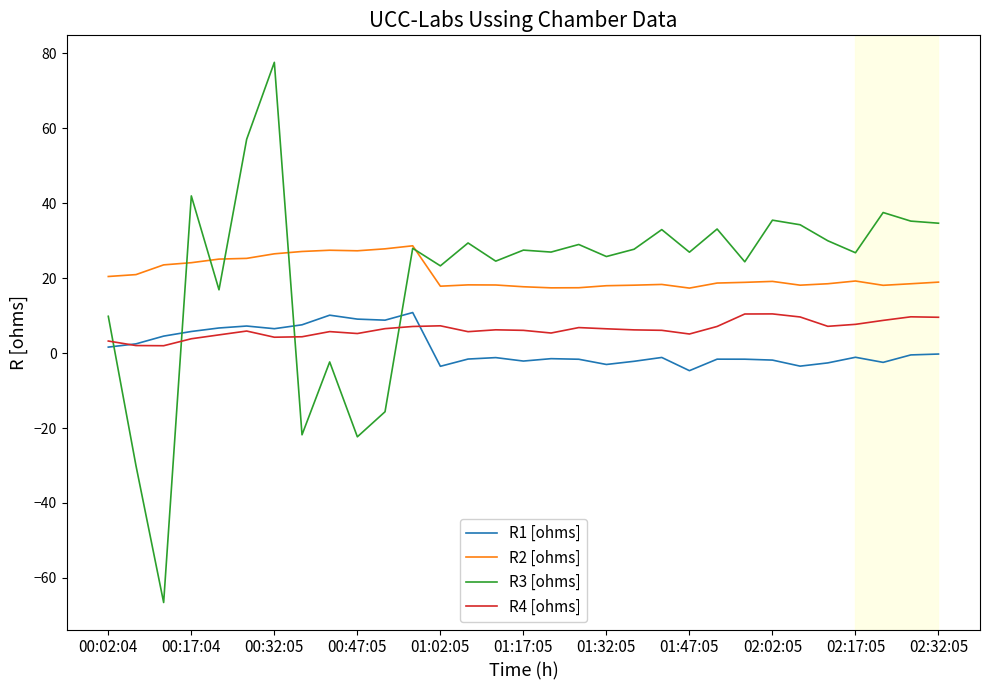

Which series has the widest spread of values?

R3 [ohms]